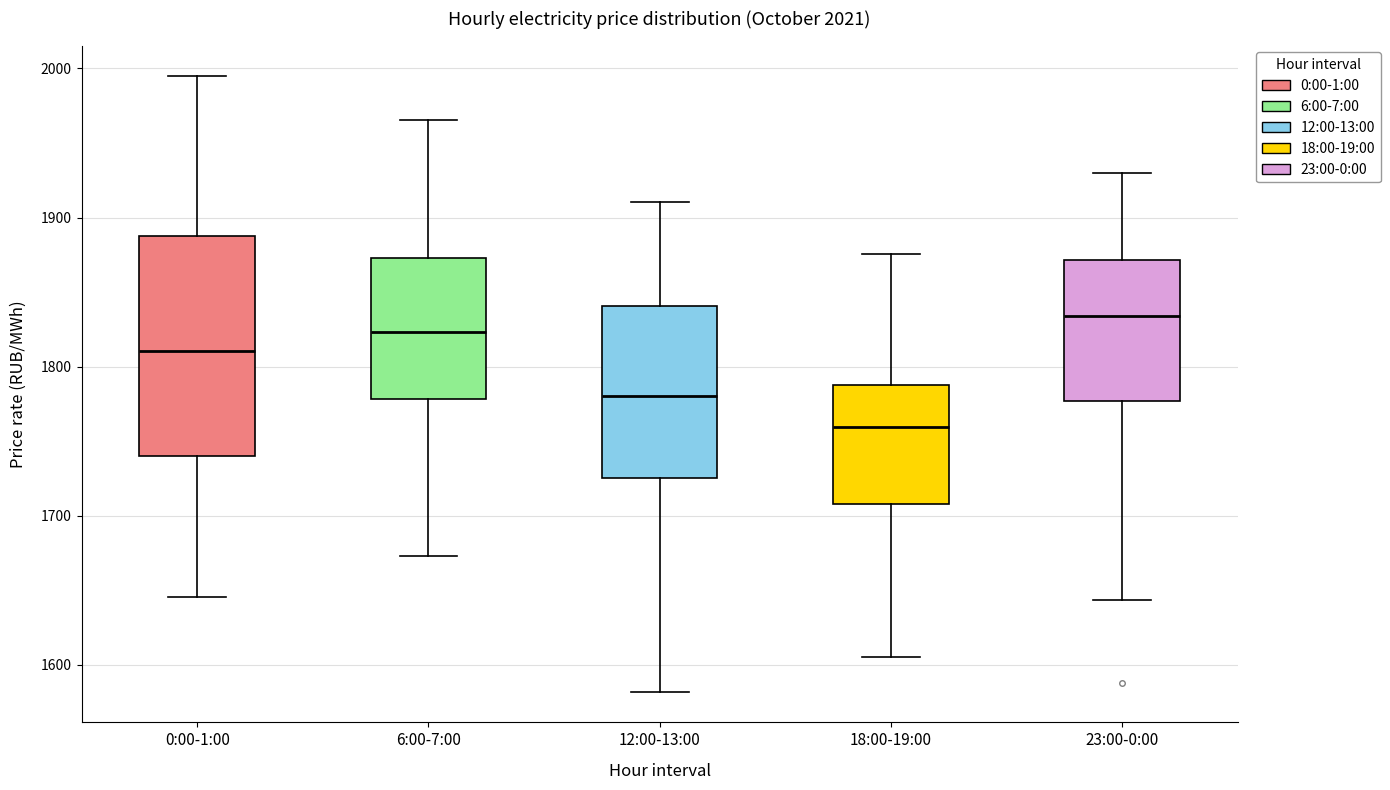

Where does the upper whisker of the box for 12:00-13:00 end on the y-axis? The values are not printed on the chart, so give them approximately, as read against the axis.

1910